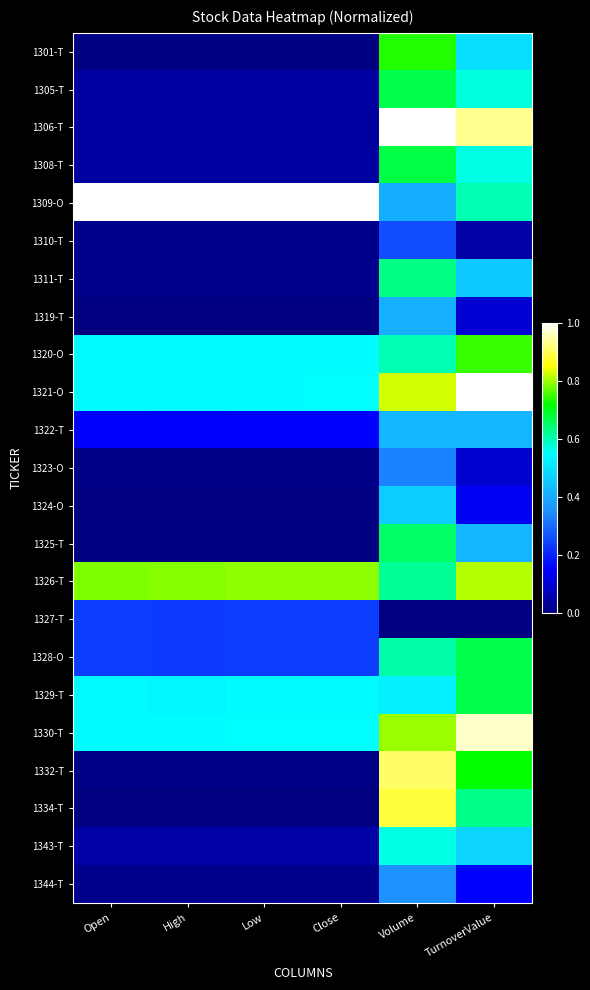

Reading left to right, what are all the values shown in this chart?

1301-T: Open=0.0	High=0.0	Low=0.0	Close=0.0	Volume=0.7	TurnoverValue=0.5
1305-T: Open=0.0	High=0.0	Low=0.0	Close=0.0	Volume=0.7	TurnoverValue=0.6
1306-T: Open=0.0	High=0.0	Low=0.0	Close=0.0	Volume=1.0	TurnoverValue=0.9
1308-T: Open=0.0	High=0.0	Low=0.0	Close=0.0	Volume=0.7	TurnoverValue=0.6
1309-O: Open=1.0	High=1.0	Low=1.0	Close=1.0	Volume=0.4	TurnoverValue=0.6
1310-T: Open=0.0	High=0.0	Low=0.0	Close=0.0	Volume=0.3	TurnoverValue=0.0
1311-T: Open=0.0	High=0.0	Low=0.0	Close=0.0	Volume=0.6	TurnoverValue=0.5
1319-T: Open=0.0	High=0.0	Low=0.0	Close=0.0	Volume=0.4	TurnoverValue=0.1
1320-O: Open=0.5	High=0.5	Low=0.5	Close=0.5	Volume=0.6	TurnoverValue=0.7
1321-O: Open=0.5	High=0.5	Low=0.5	Close=0.5	Volume=0.8	TurnoverValue=1.0
1322-T: Open=0.2	High=0.2	Low=0.2	Close=0.2	Volume=0.4	TurnoverValue=0.4
1323-O: Open=0.0	High=0.0	Low=0.0	Close=0.0	Volume=0.3	TurnoverValue=0.1
1324-O: Open=0.0	High=0.0	Low=0.0	Close=0.0	Volume=0.5	TurnoverValue=0.1
1325-T: Open=0.0	High=0.0	Low=0.0	Close=0.0	Volume=0.7	TurnoverValue=0.4
1326-T: Open=0.8	High=0.8	Low=0.8	Close=0.8	Volume=0.6	TurnoverValue=0.8
1327-T: Open=0.2	High=0.2	Low=0.2	Close=0.2	Volume=0.0	TurnoverValue=0.0
1328-O: Open=0.2	High=0.2	Low=0.2	Close=0.2	Volume=0.6	TurnoverValue=0.7
1329-T: Open=0.5	High=0.5	Low=0.5	Close=0.5	Volume=0.5	TurnoverValue=0.7
1330-T: Open=0.5	High=0.5	Low=0.5	Close=0.5	Volume=0.8	TurnoverValue=1.0
1332-T: Open=0.0	High=0.0	Low=0.0	Close=0.0	Volume=0.9	TurnoverValue=0.7
1334-T: Open=0.0	High=0.0	Low=0.0	Close=0.0	Volume=0.9	TurnoverValue=0.6
1343-T: Open=0.0	High=0.0	Low=0.0	Close=0.0	Volume=0.6	TurnoverValue=0.5
1344-T: Open=0.0	High=0.0	Low=0.0	Close=0.0	Volume=0.4	TurnoverValue=0.2